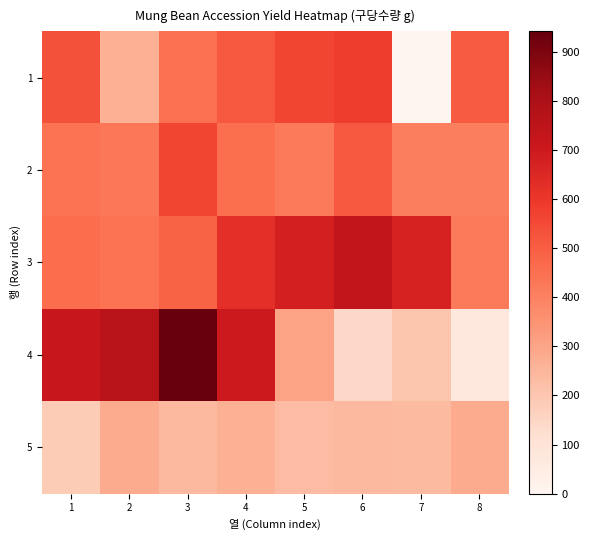

Which series has the largest total across all categories?

3